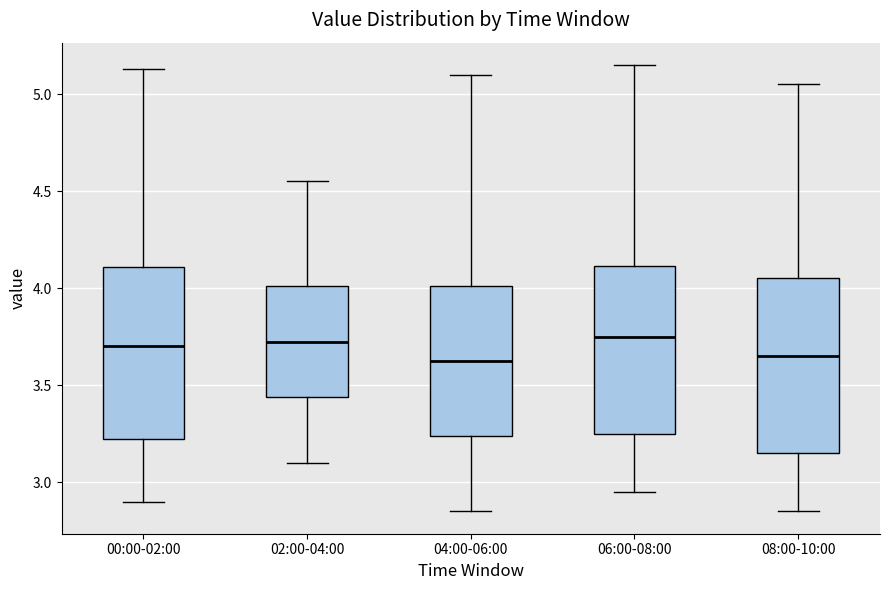

Reading left to right, read every box against the y-axis: the position of its median line, the range the box covers, and the ends of its whiskers. The values are not printed on the chart, so give them approximately, as read against the axis.

00:00-02:00: median 3.70, box 3.20 to 4.10, whiskers 2.90 to 5.15
02:00-04:00: median 3.75, box 3.45 to 4.00, whiskers 3.10 to 4.55
04:00-06:00: median 3.65, box 3.25 to 4.00, whiskers 2.85 to 5.10
06:00-08:00: median 3.75, box 3.25 to 4.10, whiskers 2.95 to 5.15
08:00-10:00: median 3.65, box 3.15 to 4.05, whiskers 2.85 to 5.05